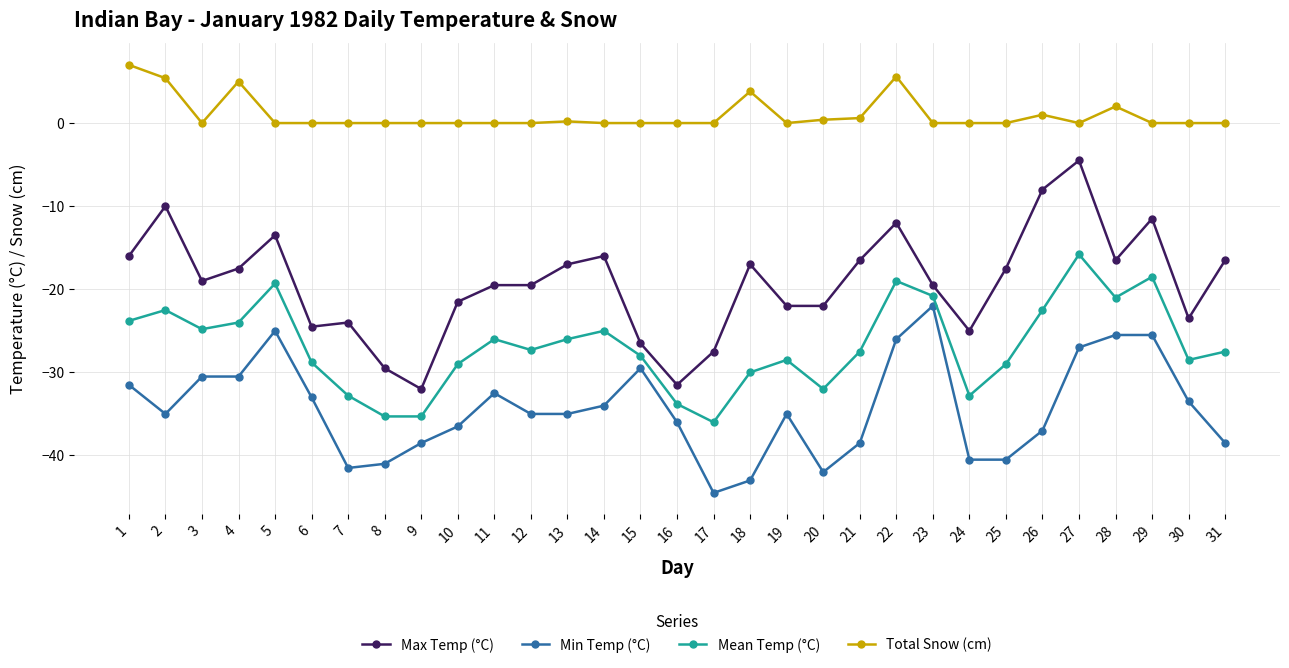

What is the total value across all series at 18?

-86.2